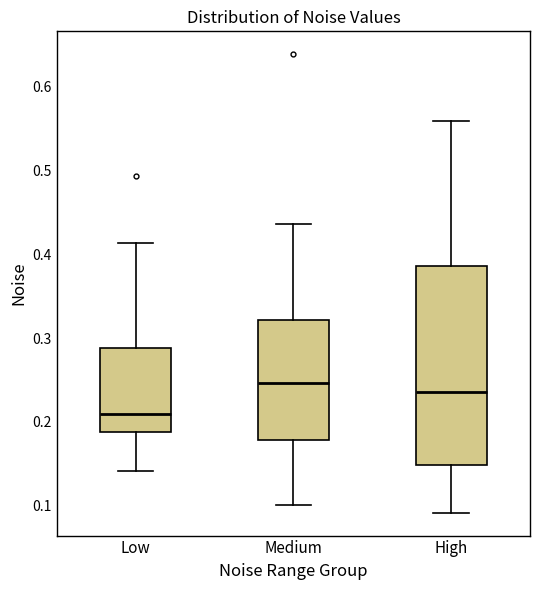

Reading left to right, transcribe this box plot: for each box, give where its median line is, the range the box spans, and where its two whiskers end, as read against the y-axis. The values are not printed on the chart, so give them approximately, as read against the axis.

Low: median 0.21, box 0.19 to 0.29, whiskers 0.14 to 0.41
Medium: median 0.25, box 0.18 to 0.32, whiskers 0.10 to 0.44
High: median 0.24, box 0.15 to 0.39, whiskers 0.09 to 0.56